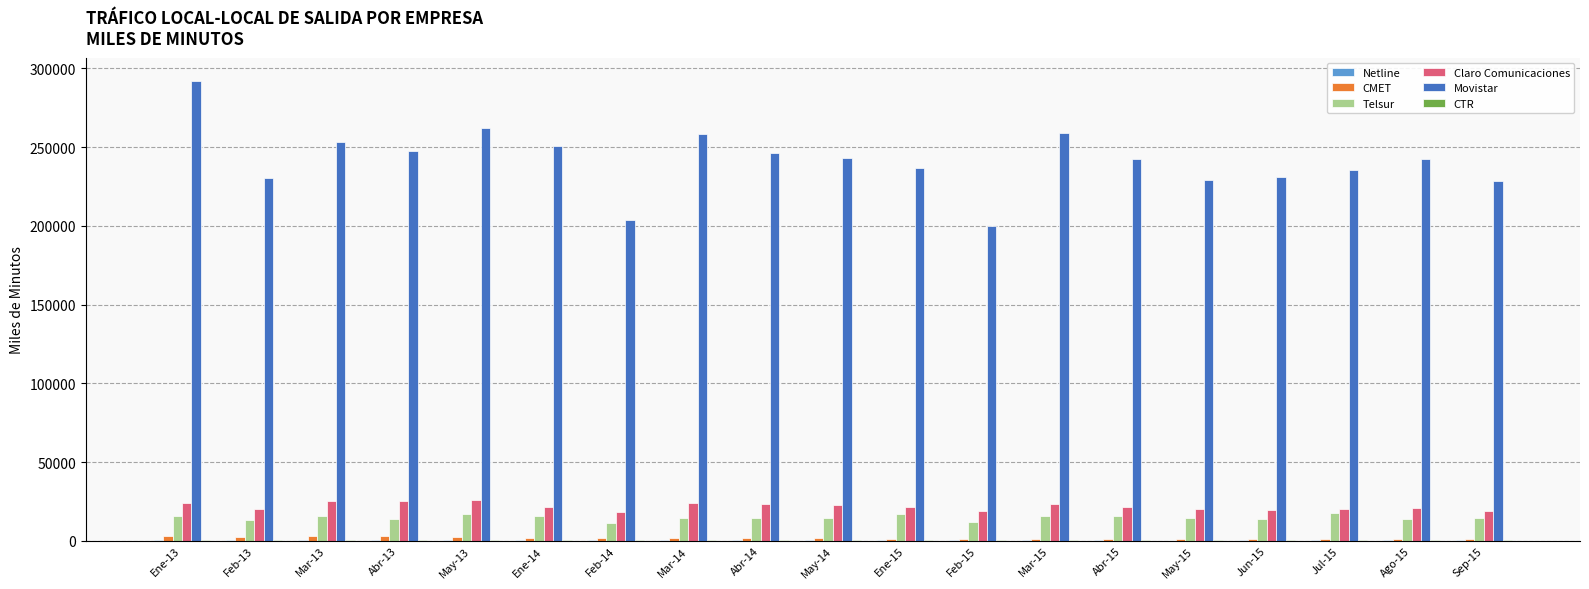

Is the value of Telsur at Ago-15 greater than the value of Claro Comunicaciones at May-13?

No